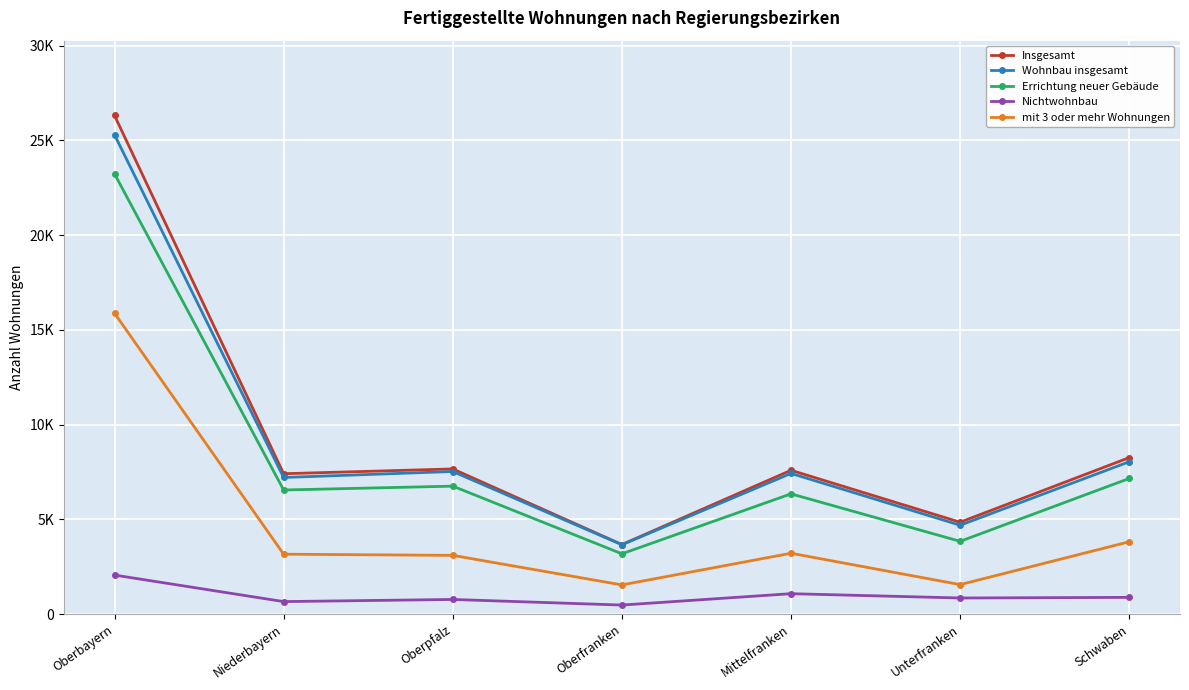

What is the sum of all Wohnbau insgesamt values?

63858